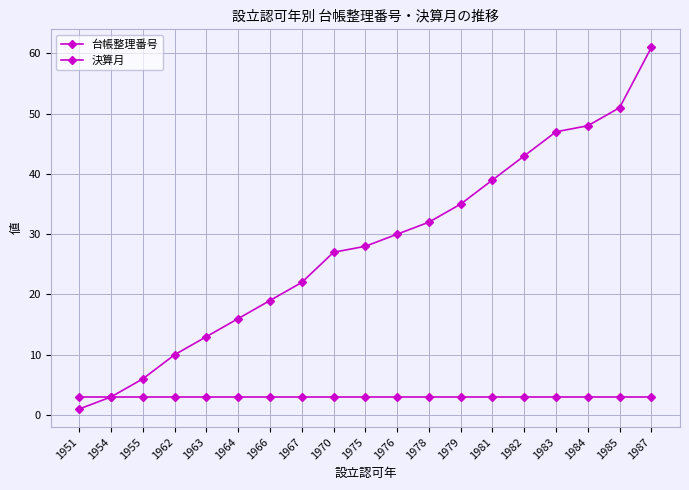

The 決算月 series shows 3 at 1985. True or false?

True